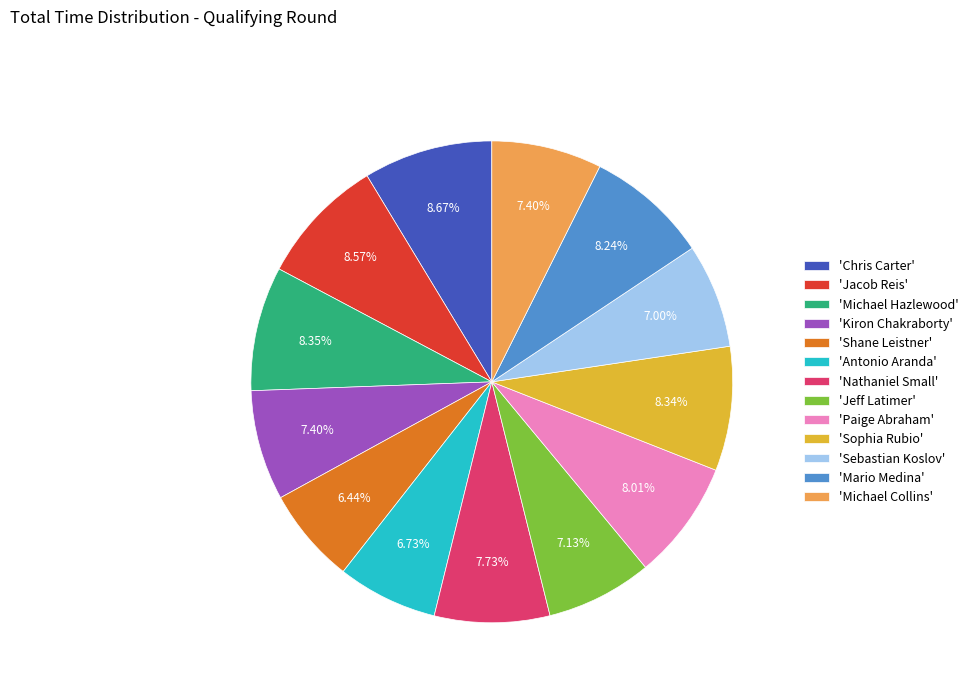

What is the ratio of the value at 'Jeff Latimer' to the value at 'Chris Carter'?

0.8